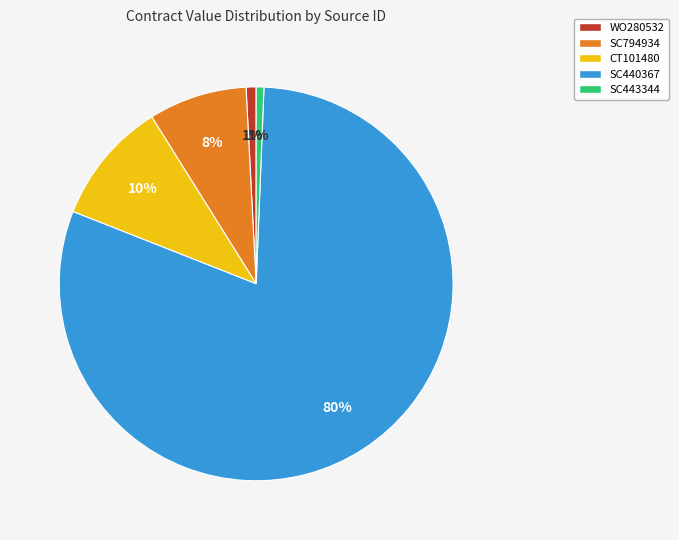

What is the ratio of the value at SC443344 to the value at SC794934?

0.1